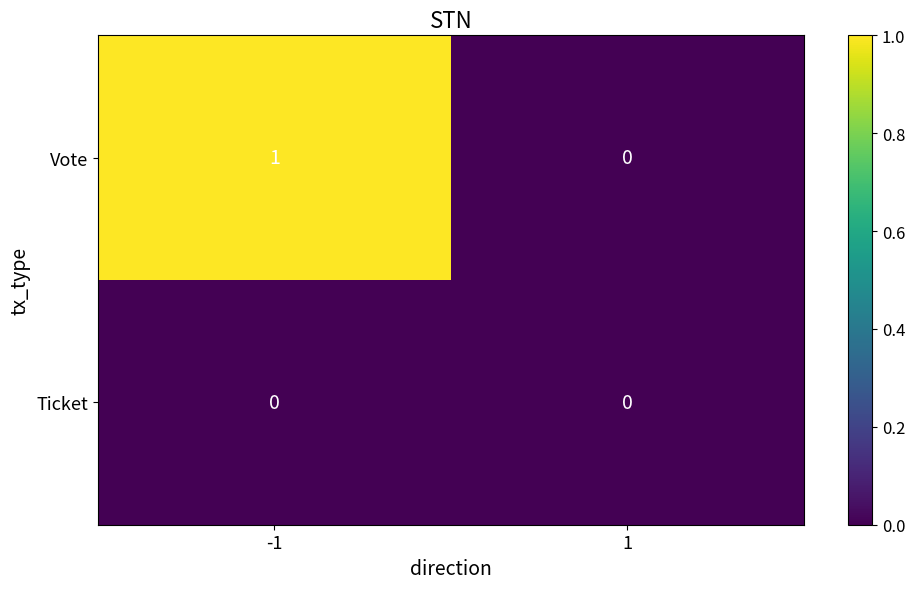

Rank the series by their average value, from lowest to highest.

Ticket, Vote